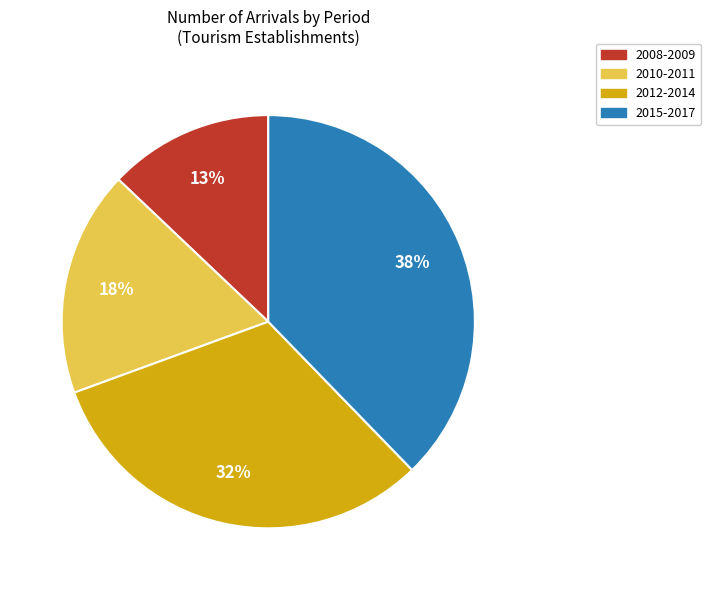

Is there any slice that represents more than half of the pie?

No